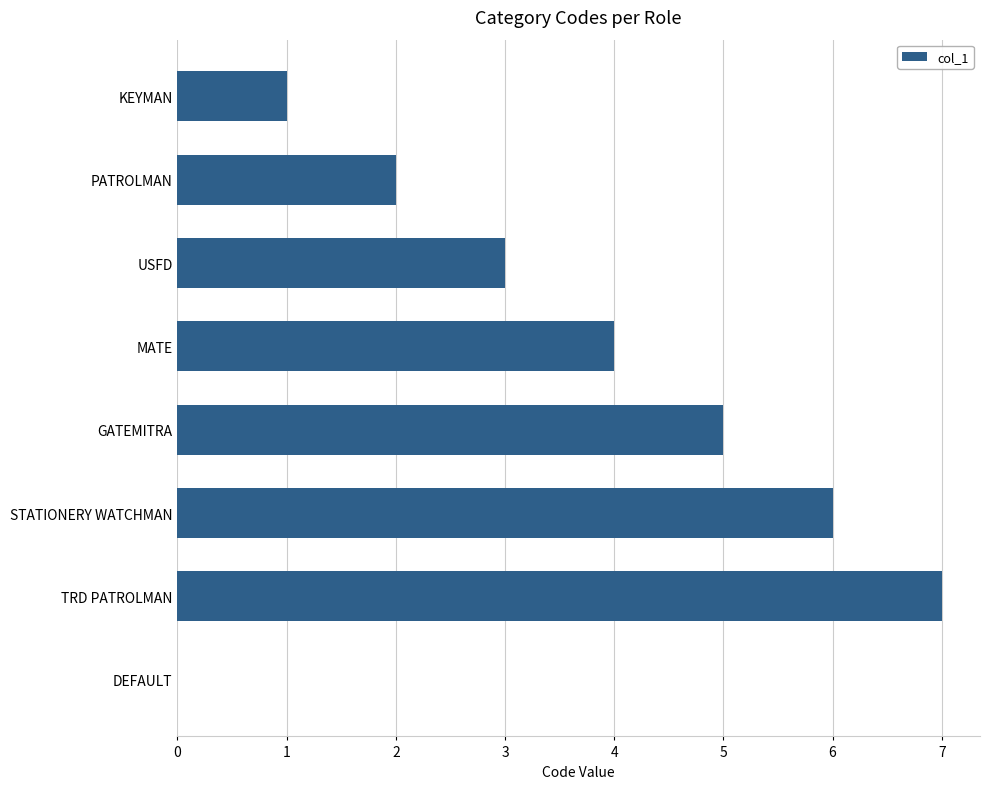

Read the value at STATIONERY WATCHMAN.

6